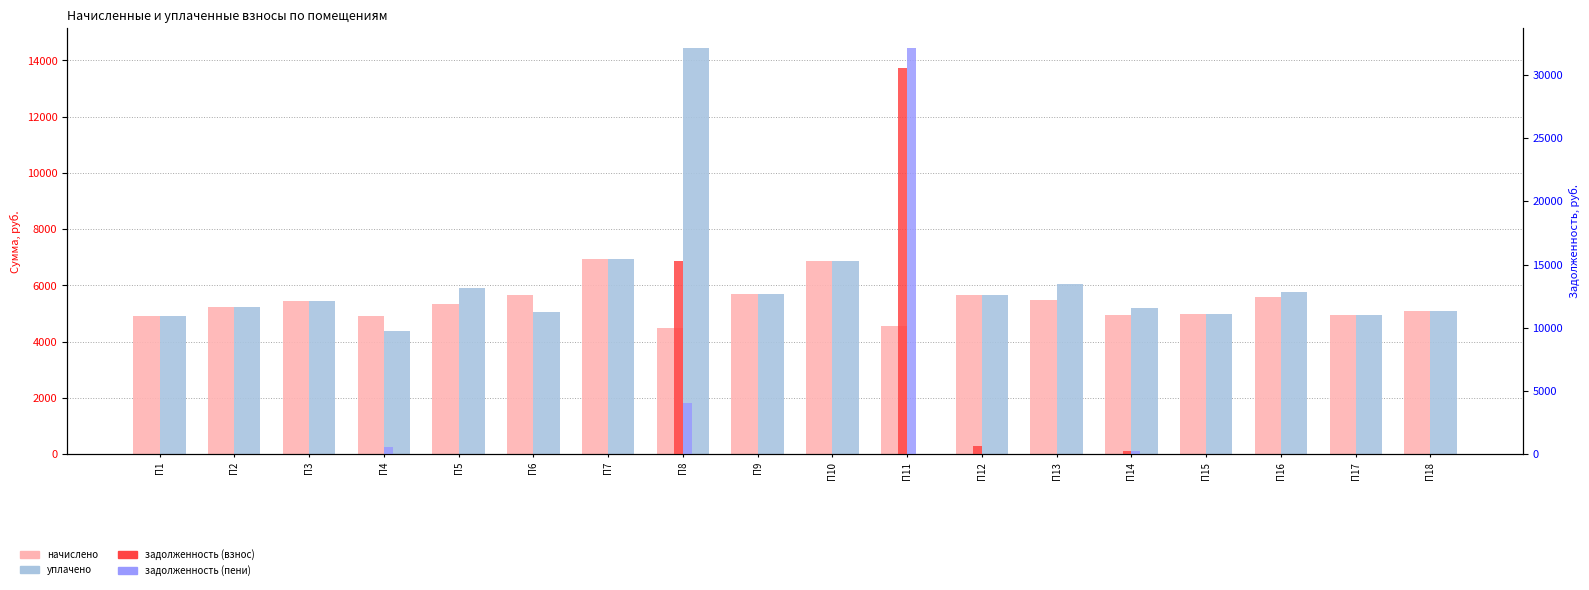

Which series has the largest total across all categories?

уплачено